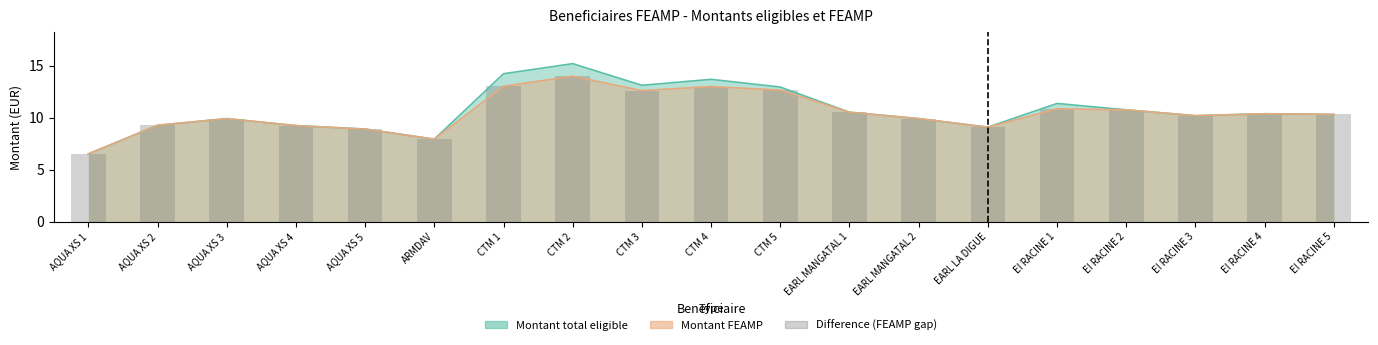

What position from the right is AQUA XS 3?

17